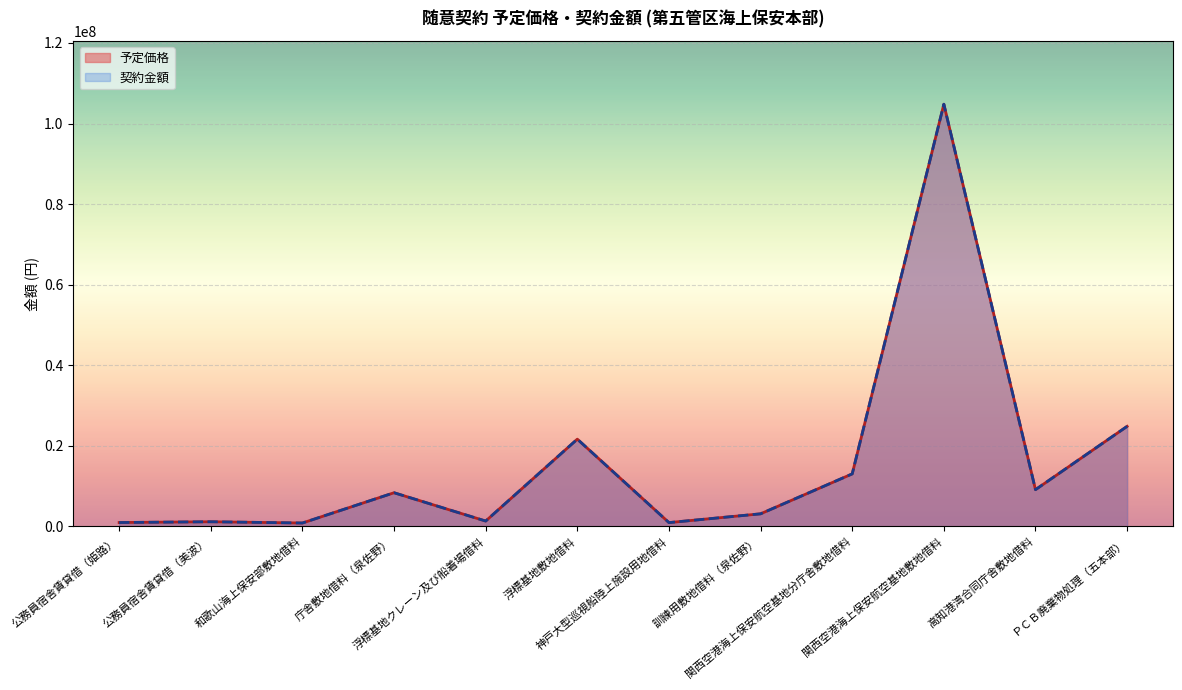

List the series in order of their peak value, lowest first.

予定価格, 契約金額